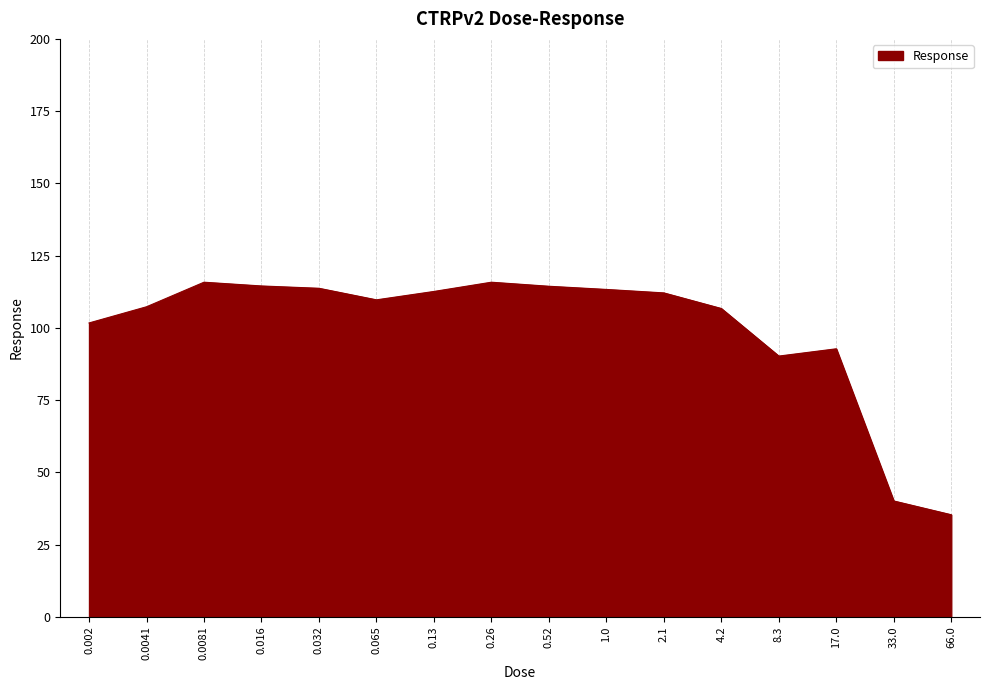

How many distinct data groups are displayed?

1